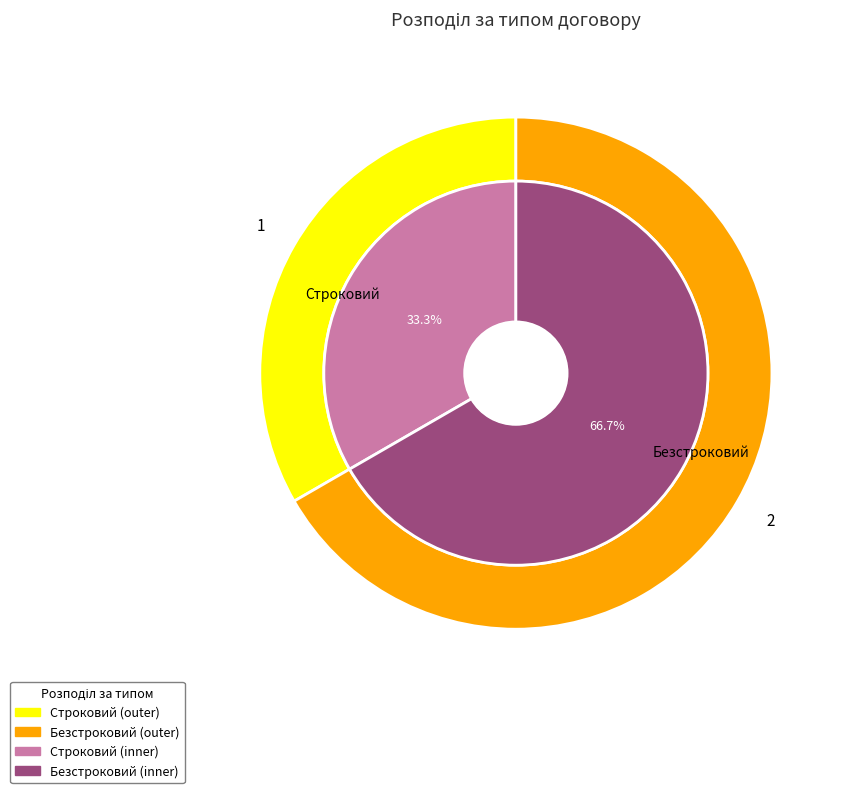

To the nearest percent, what is the difference between the Строковий and Безстроковий slice percentages?

33%